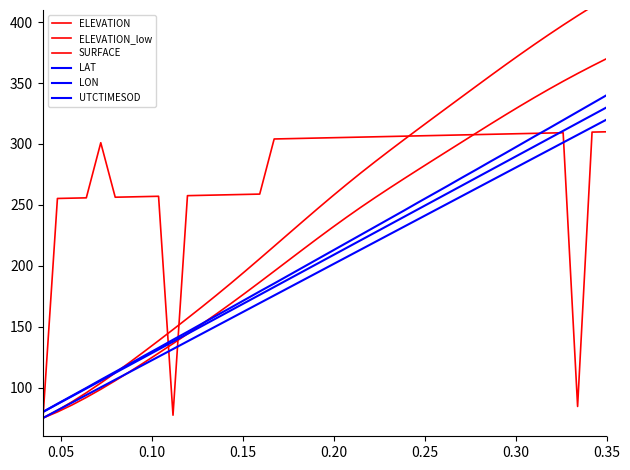

How many data points does each series have?

40